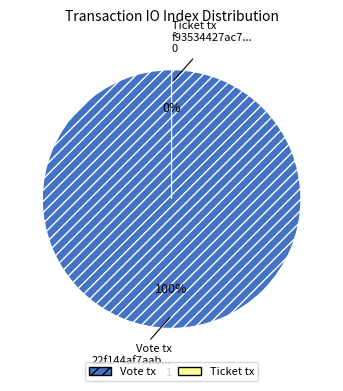

Which category has the biggest portion of the pie?

Vote tx